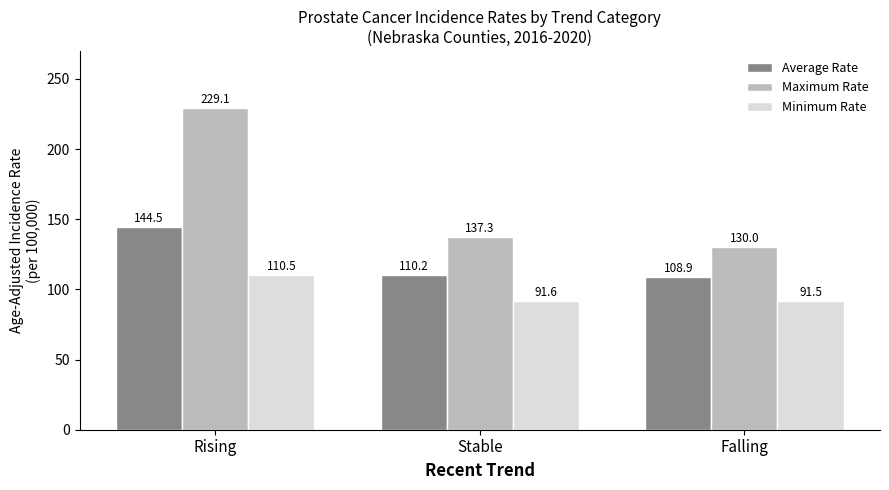

Rank the series at Falling from lowest to highest value.

Minimum Rate, Average Rate, Maximum Rate